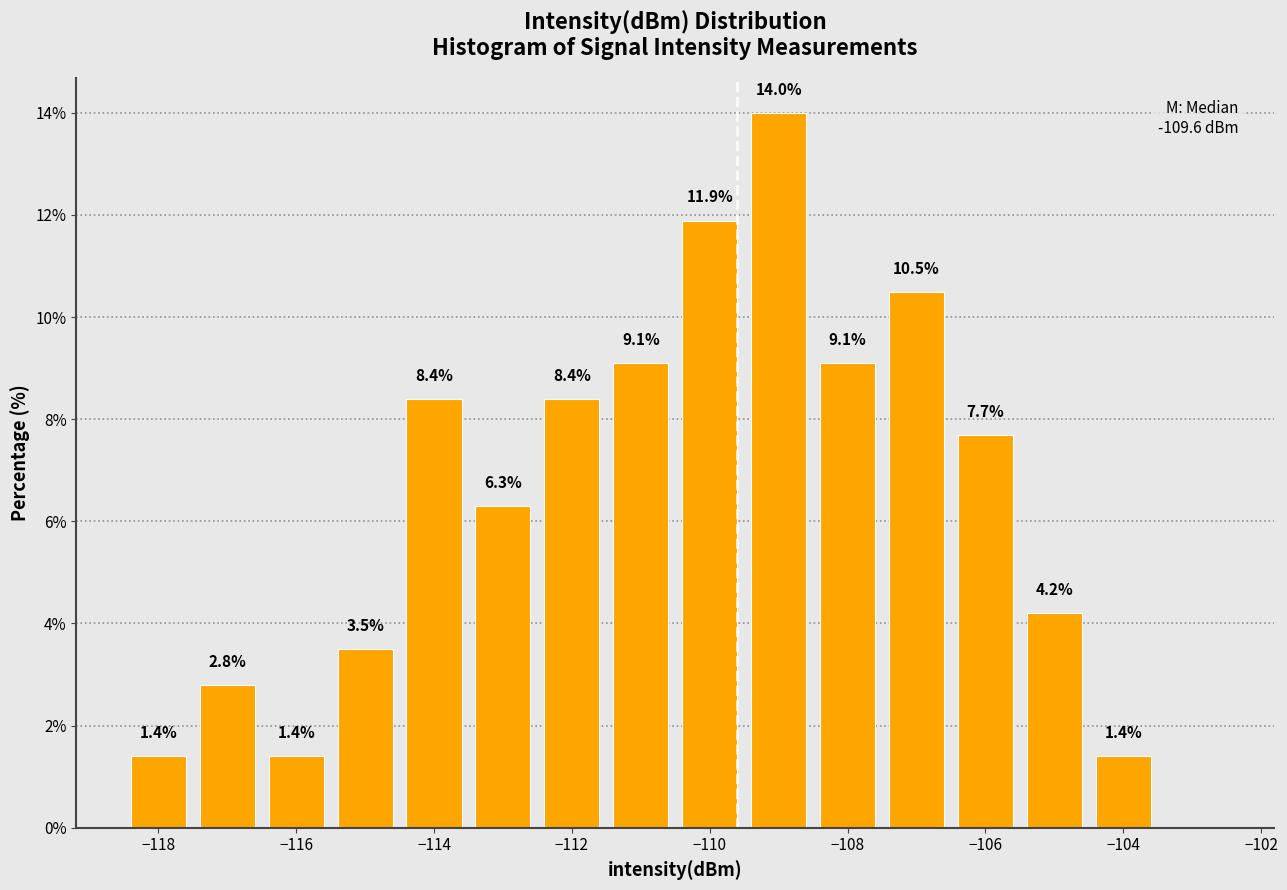

Over which range of the x-axis is the bar tallest?

-109.5 to -108.5